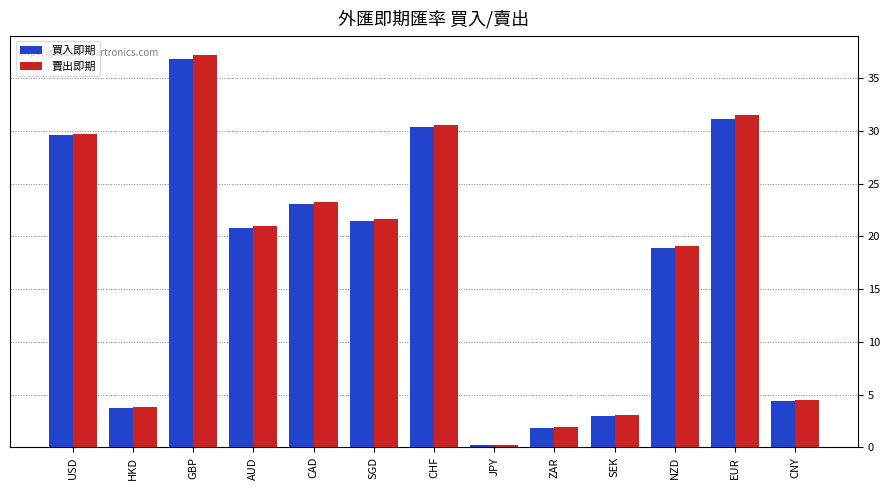

Does the chart contain any negative values?

No